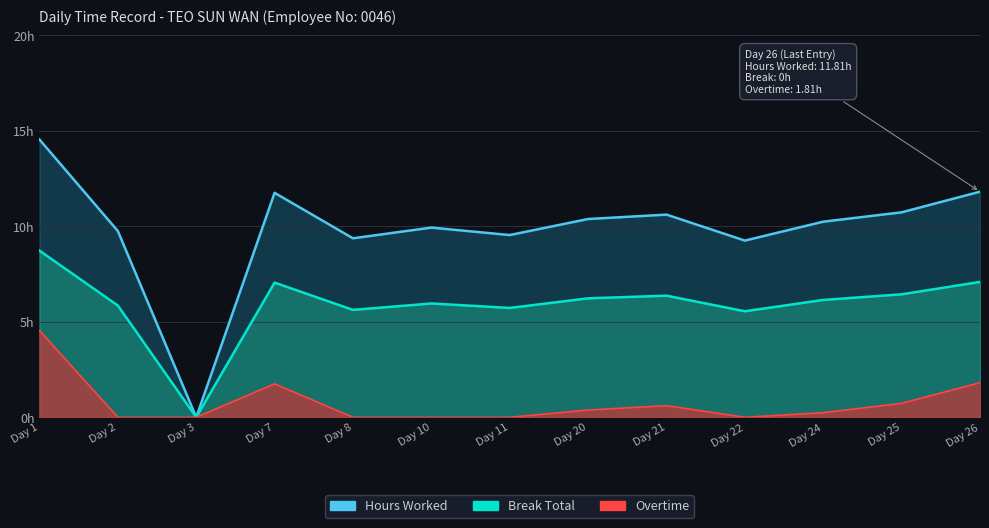

What is the difference between the Hours Worked values at Day 1 and Day 26?

2.7